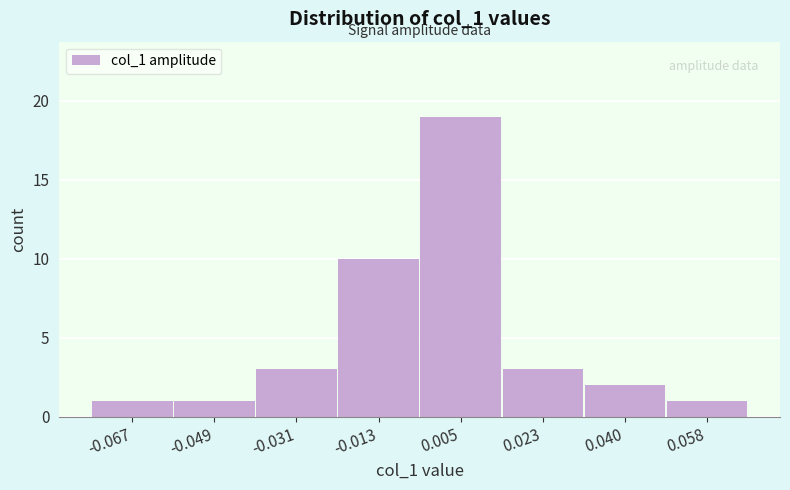

Reading left to right, list every bar in this chart as the range it spans on the x-axis followed by its height. Neither the bar edges nor the heights are printed on the chart, so give them approximately, as read against the axes.

-0.076 to -0.058: 1
-0.058 to -0.040: 1
-0.040 to -0.022: 3
-0.022 to -0.004: 10
-0.004 to 0.014: 19
0.014 to 0.032: 3
0.032 to 0.050: 2
0.050 to 0.068: 1